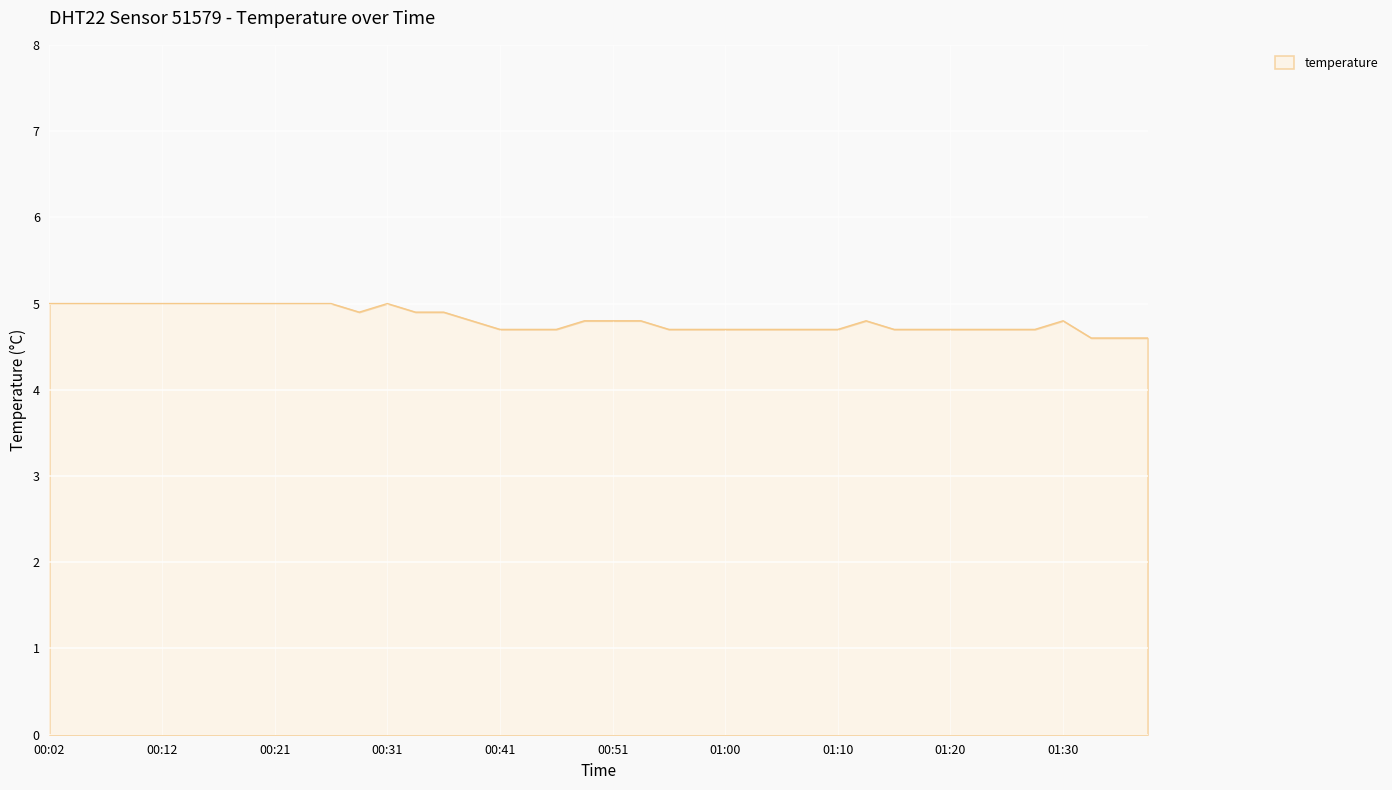

What is the smallest value displayed?

4.6